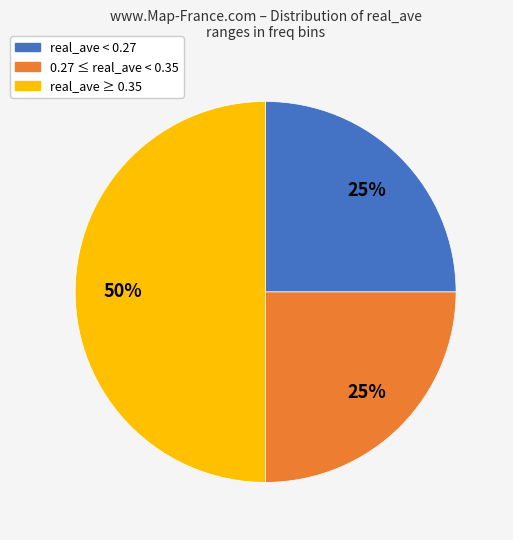

How many slices are in this pie chart?

3